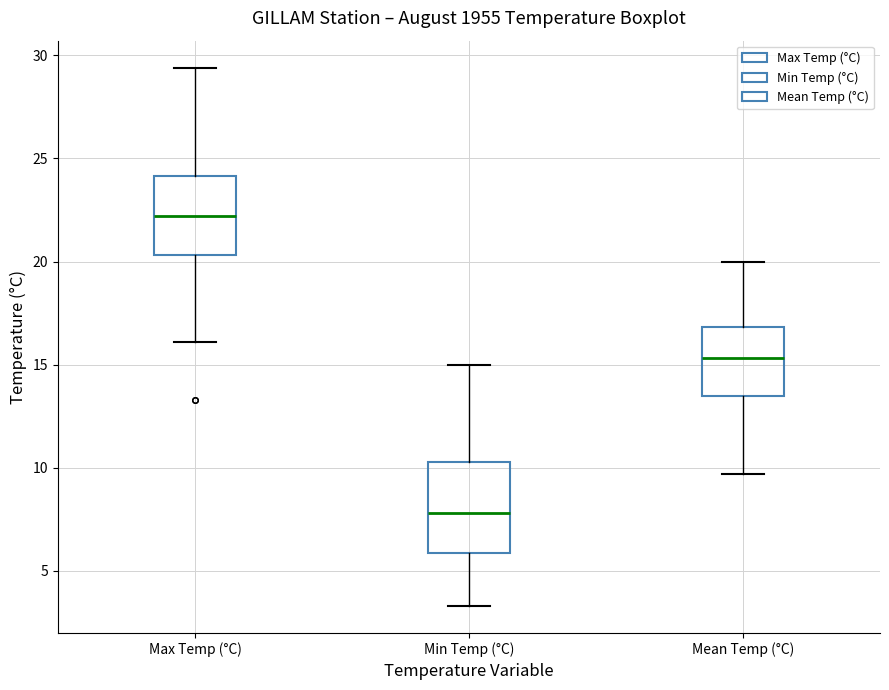

Comparing the boxes themselves (not the whiskers), which one is the tallest?

Min Temp (°C)